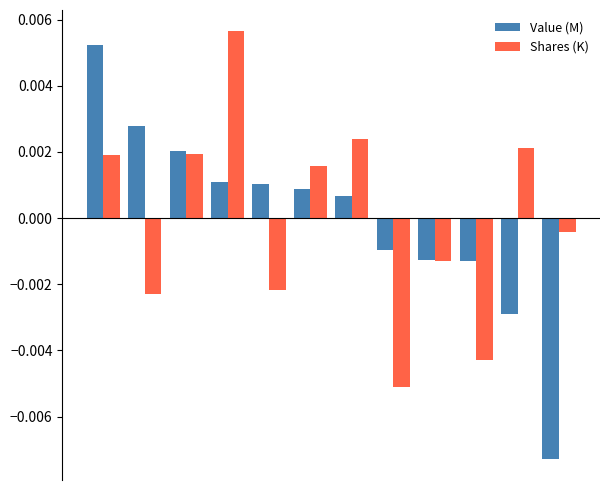

Which series has the largest range (max minus min)?

Value (M)